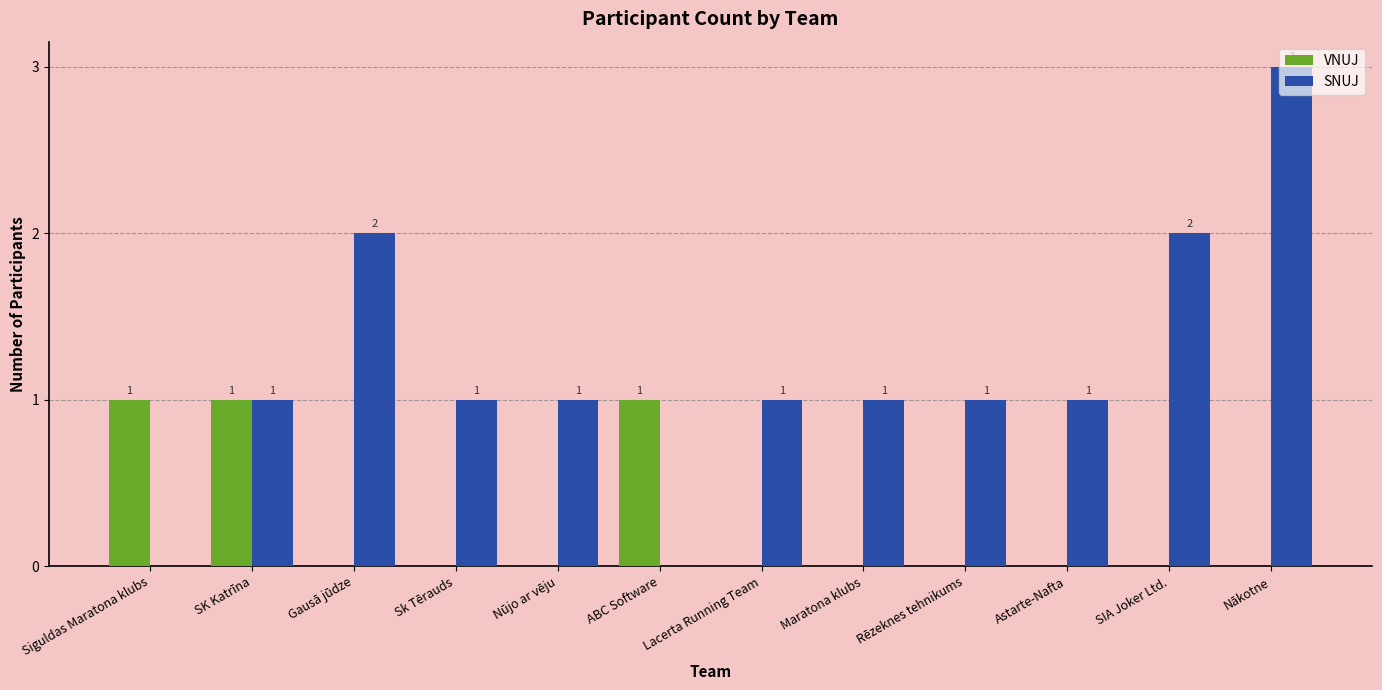

The VNUJ series shows 0 at Lacerta Running Team. True or false?

True